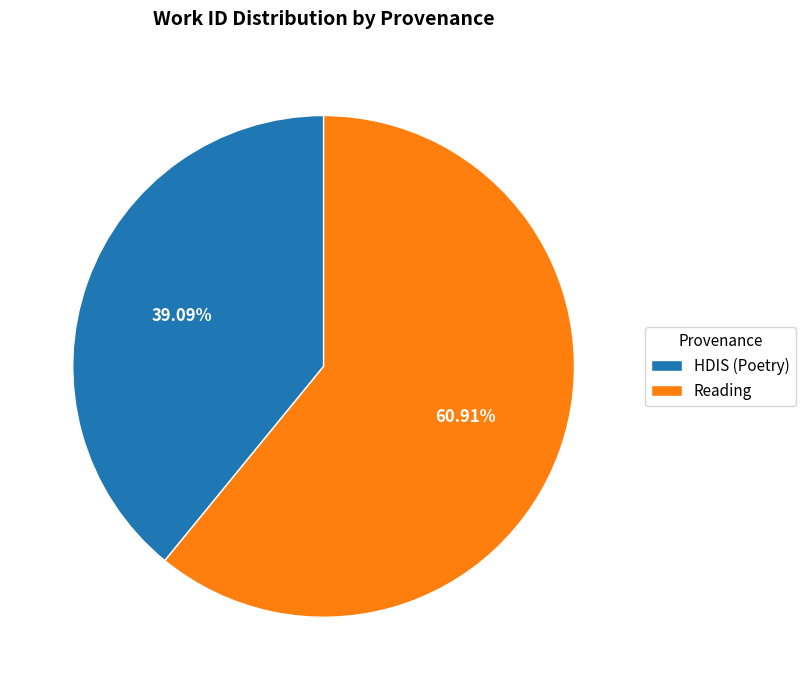

What percentage is the Reading slice, to the nearest percent?

61%